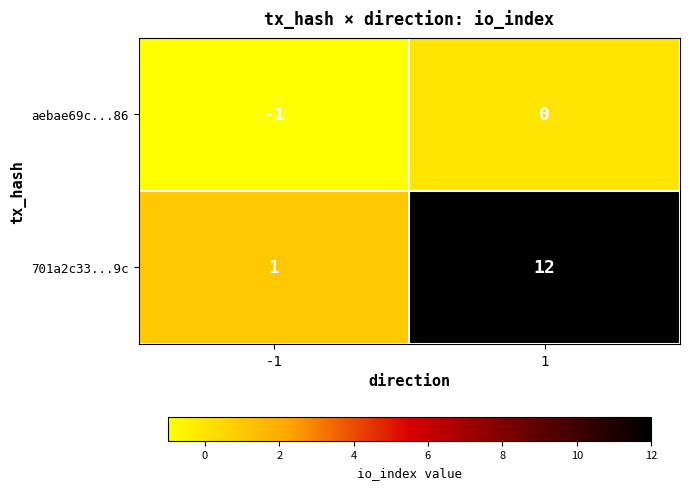

Which series has the largest range (max minus min)?

701a2c33...9c